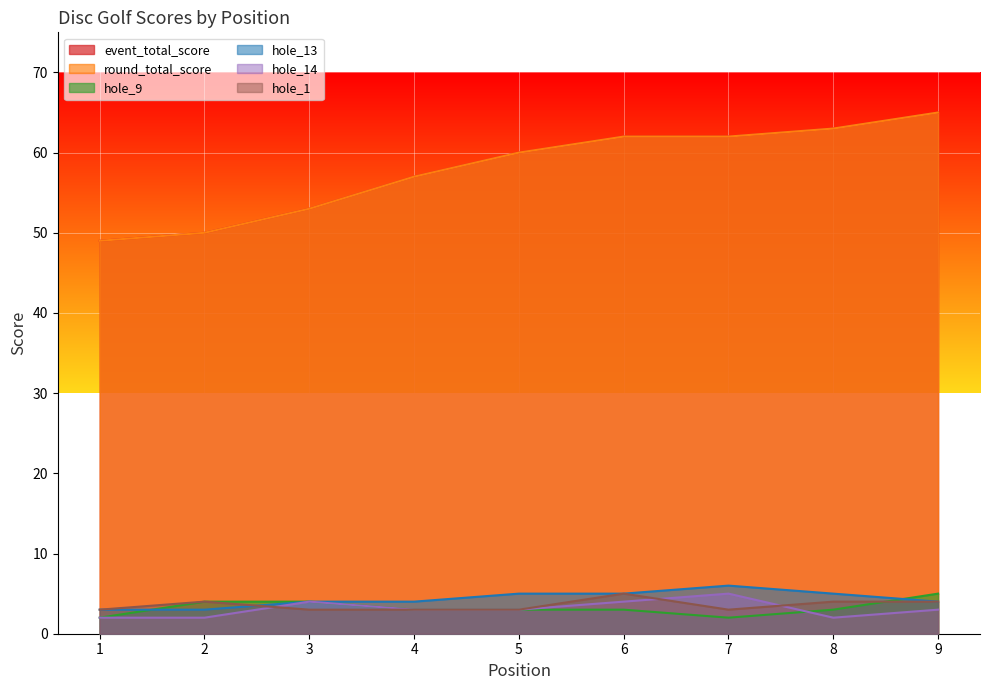

Is the value of hole_1 at 8 greater than the value of hole_9 at 2?

No